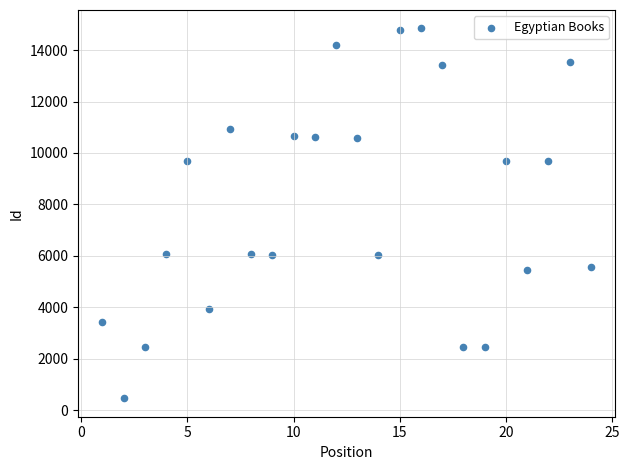

What is the range of Y values (max minus min)?

14375